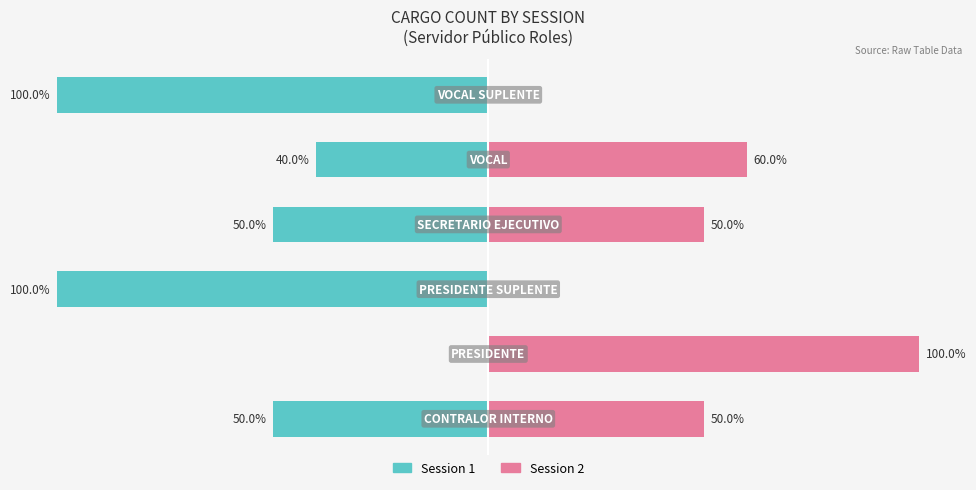

How many values in Session 2 are above zero?

4